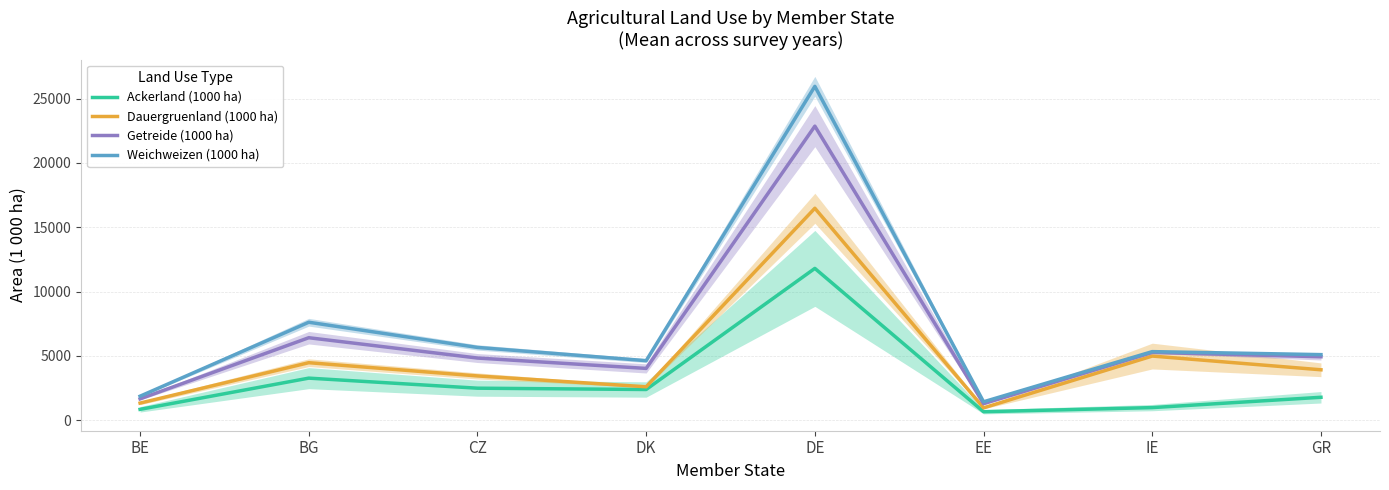

Which series changed the most between CZ and DE?

Weichweizen (1000 ha)